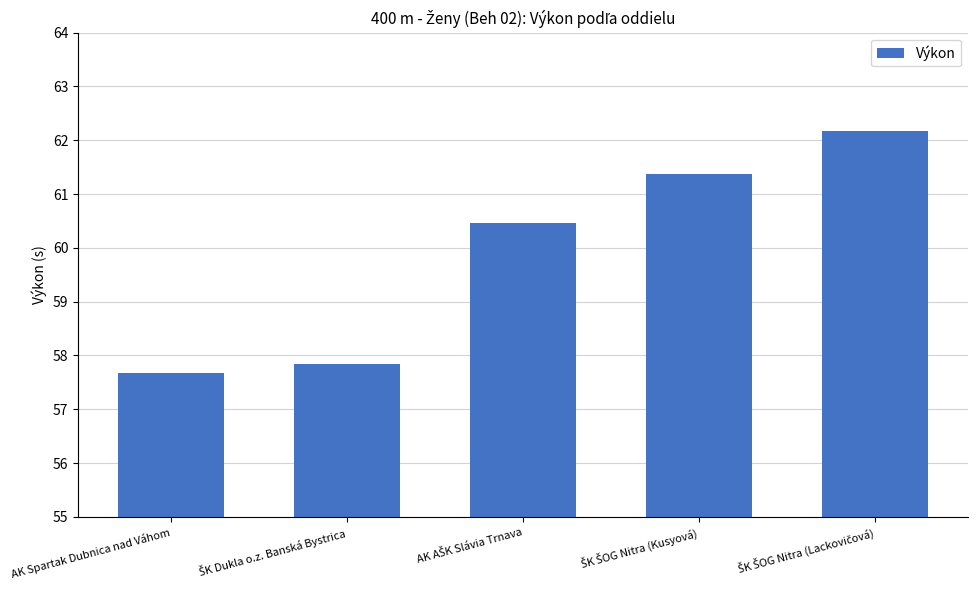

How many distinct data groups are displayed?

1